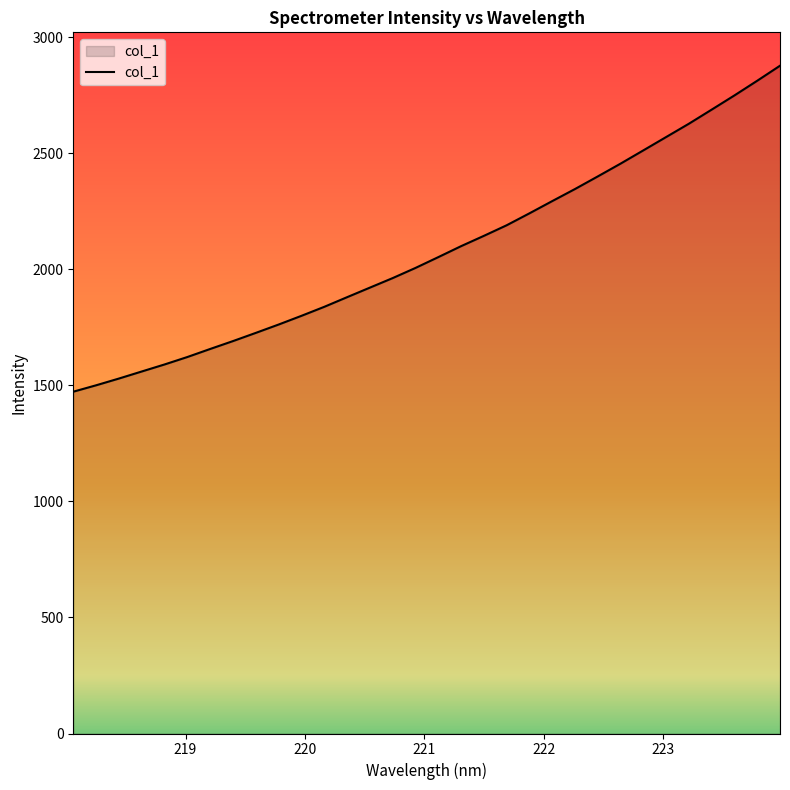

What is the maximum value shown in the chart?

2877.0